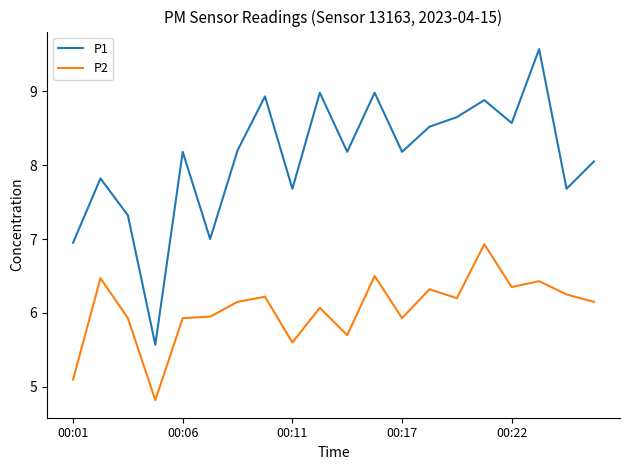

What is the highest value of the P2 series?

6.9